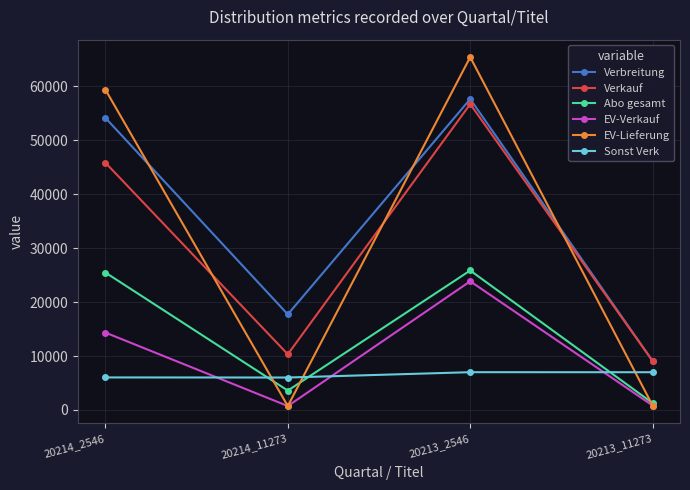

What is the sum of the EV-Verkauf values at 20214_2546 and 20214_11273?

15071